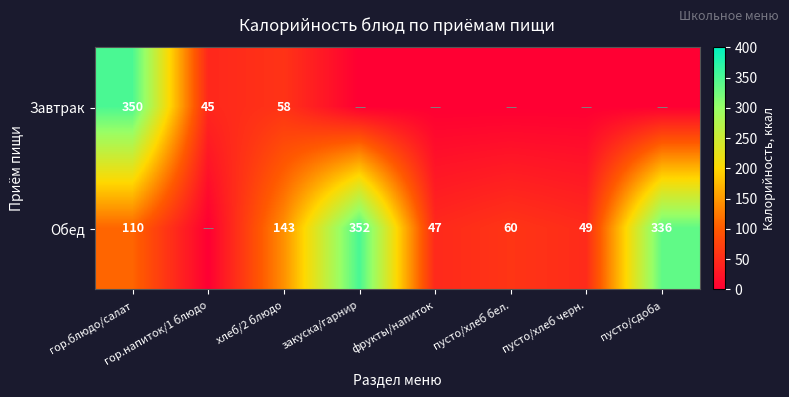

Which category has the highest value across all series?

закуска/гарнир